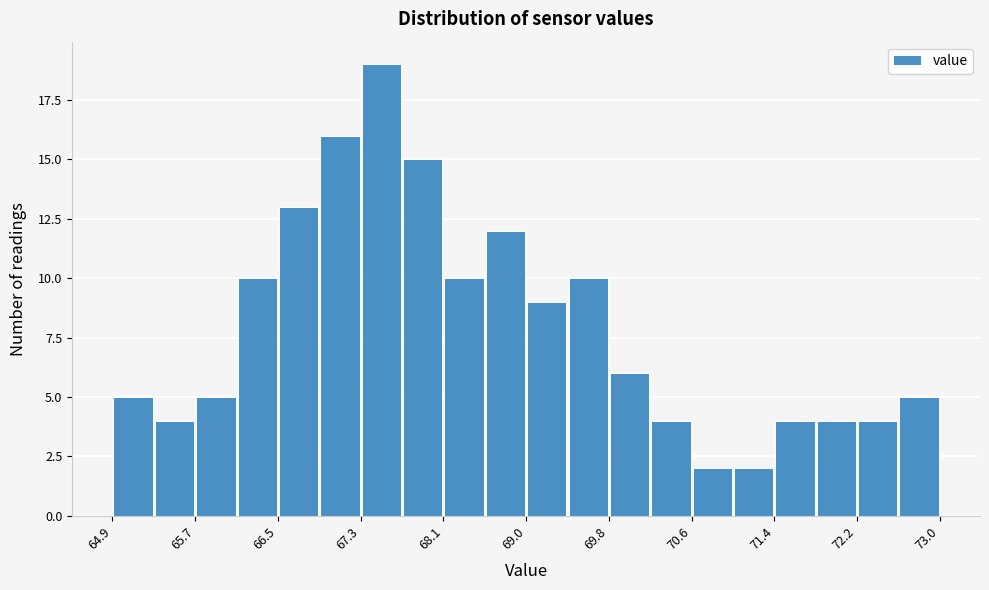

Over which range of the x-axis is the bar tallest?

67.3 to 67.7